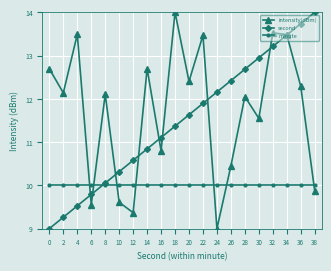

What is the value of the intensity(dBm) point at the 1st from the left?

12.7